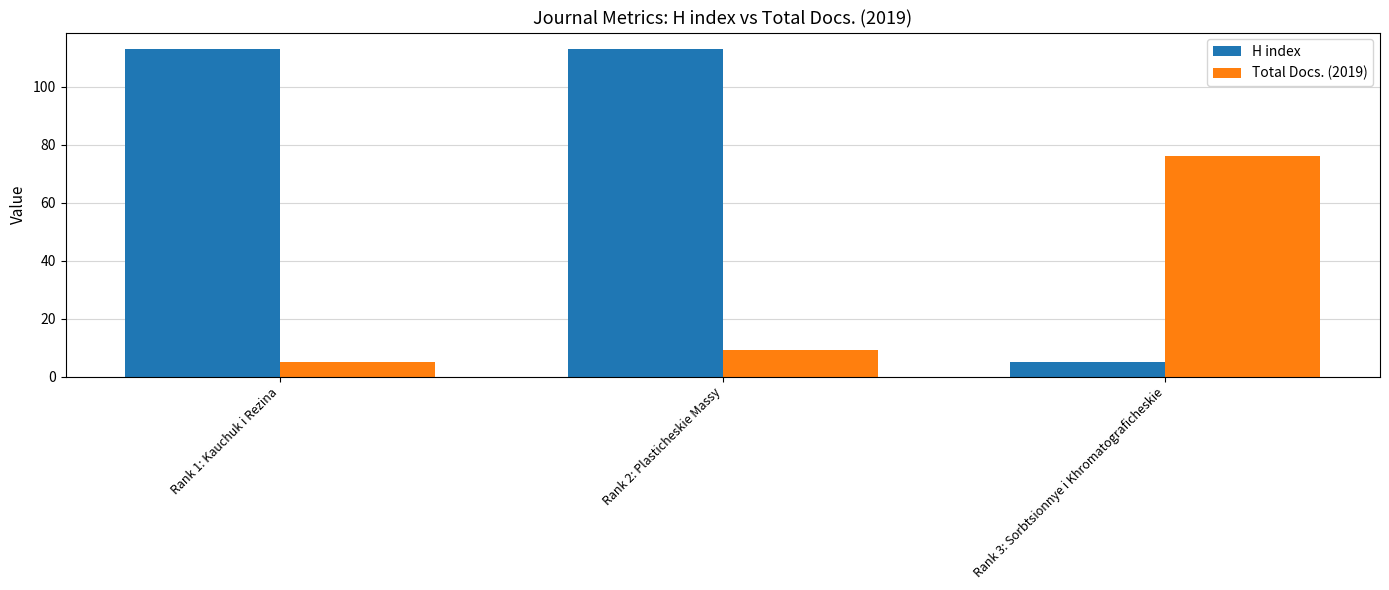

Reading left to right, transcribe all the data shown in this chart.

H index: Rank 1: Kauchuk i Rezina=113	Rank 2: Plasticheskie Massy=113	Rank 3: Sorbtsionnye i Khromatograficheskie=5
Total Docs. (2019): Rank 1: Kauchuk i Rezina=5	Rank 2: Plasticheskie Massy=9	Rank 3: Sorbtsionnye i Khromatograficheskie=76